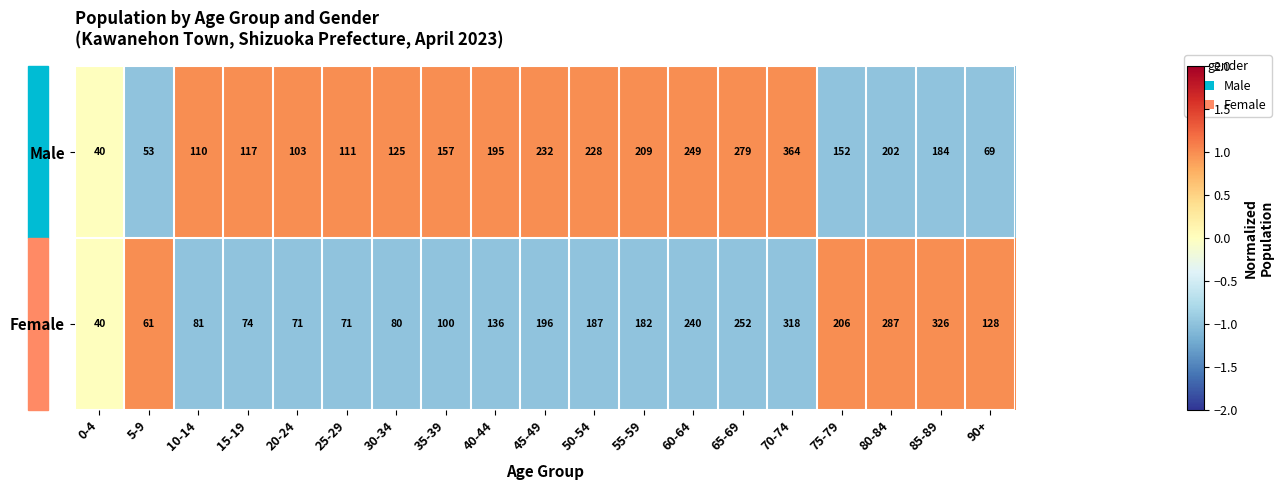

Where is Female nearest to the value 183?

55-59